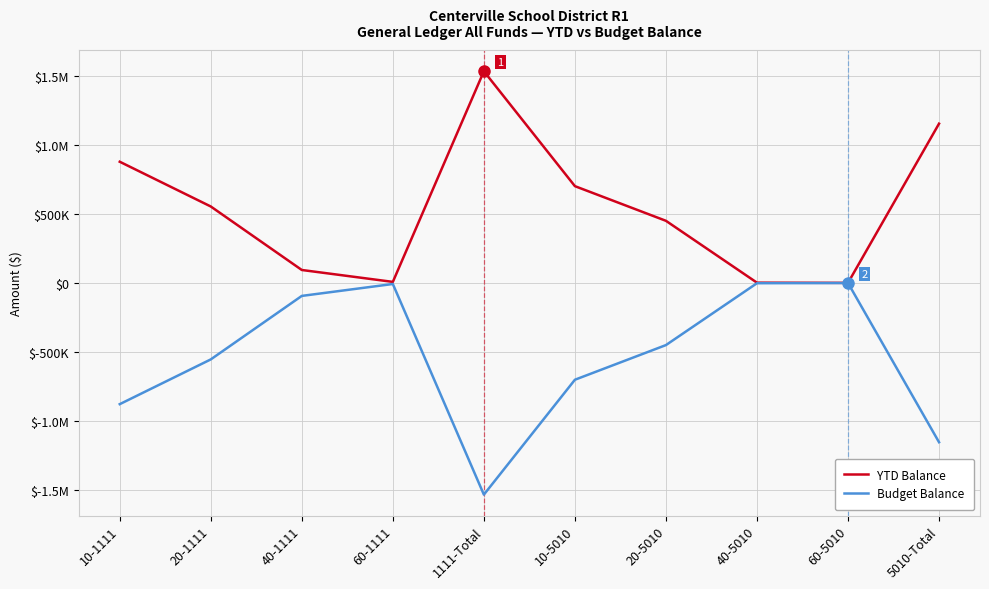

At which label does YTD Balance reach its minimum?

60-5010